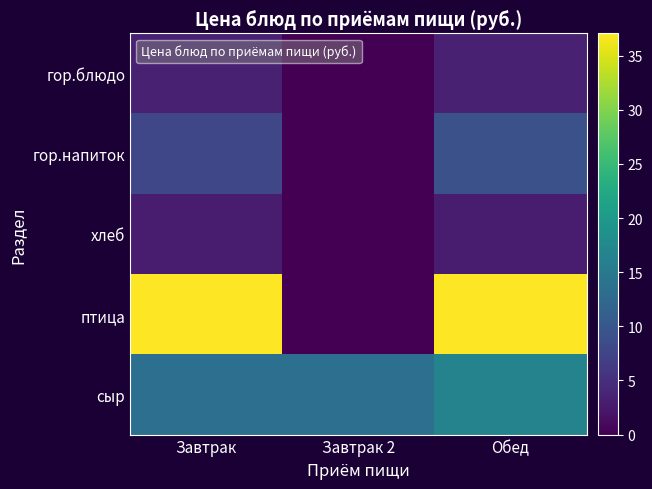

At Завтрак 2, list the series in order from largest to smallest.

сыр, гор.блюдо, гор.напиток, хлеб, птица